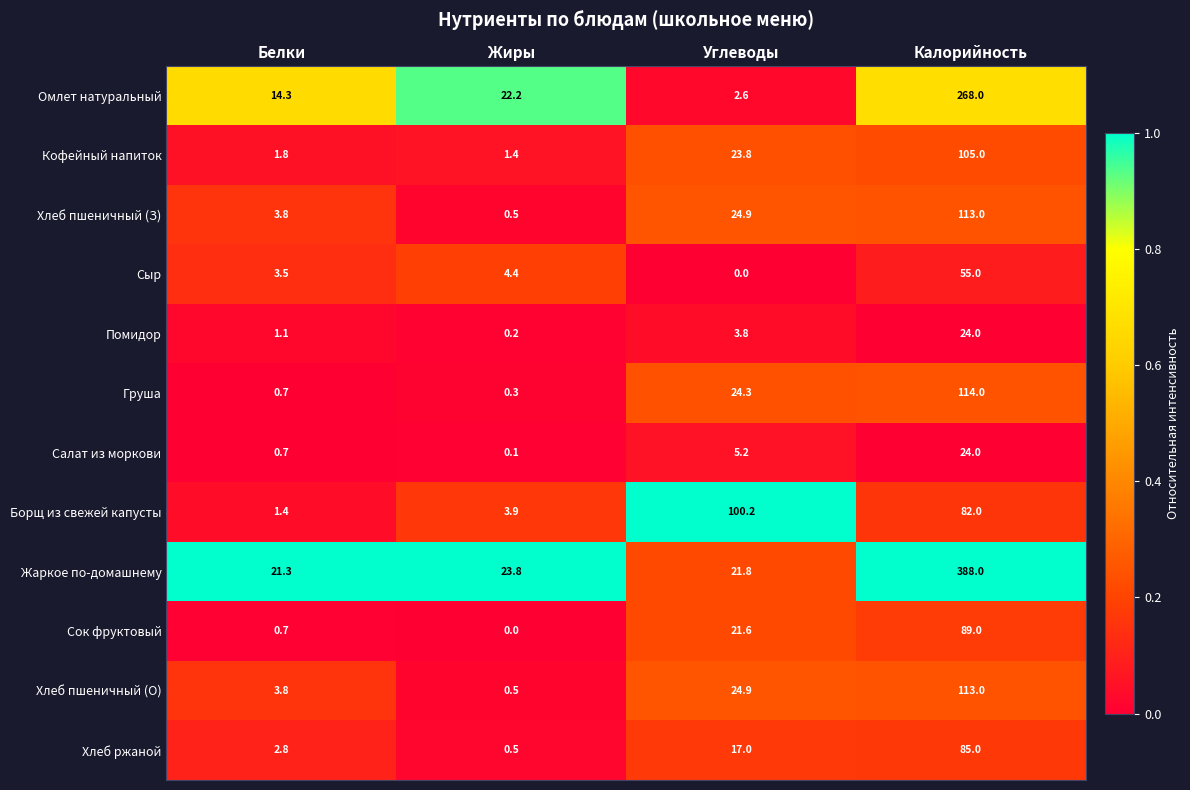

Between Белки and Углеводы, which series saw the biggest shift?

Борщ из свежей капусты